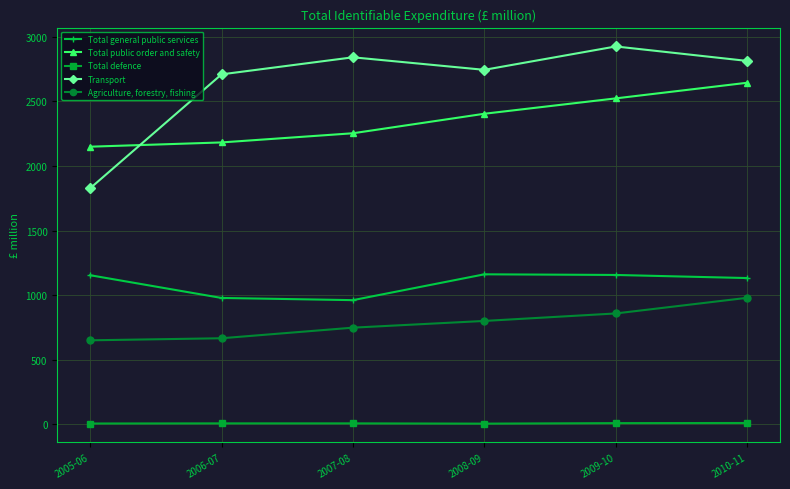

Which series has the largest total across all categories?

Transport